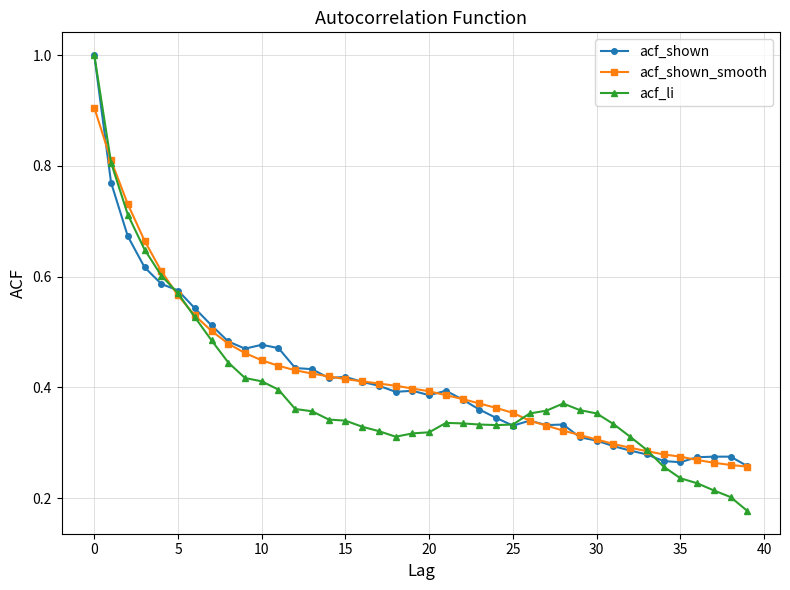

What is the maximum value for acf_li?

1.0